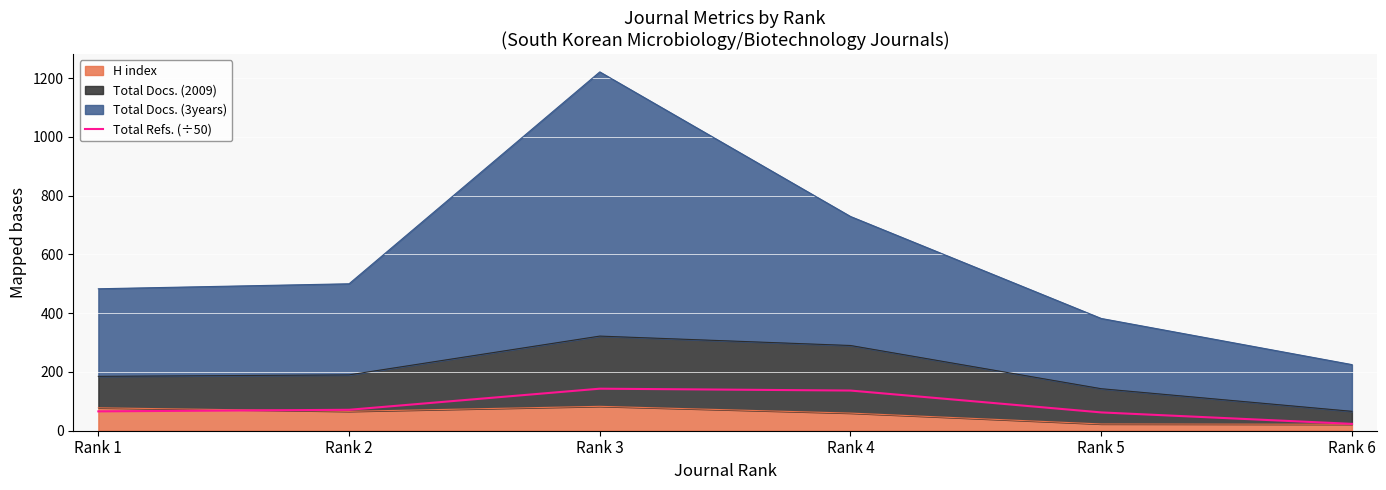

What is the difference between the second highest and second lowest values?

74.4